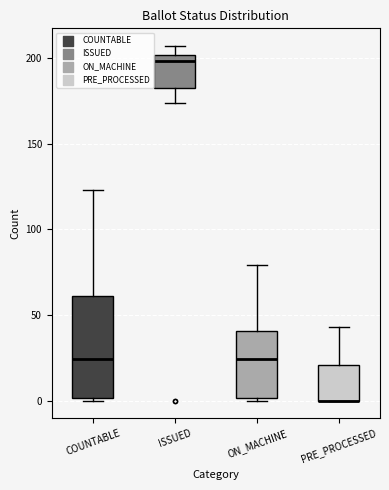

Reading left to right, transcribe this box plot: for each box, give where its median line is, the range the box spans, and where its two whiskers end, as read against the y-axis. The values are not printed on the chart, so give them approximately, as read against the axis.

COUNTABLE: median 25, box 0 to 60, whiskers 0 to 125
ISSUED: median 200 (just below the box's upper edge), box 180 to 200, whiskers 175 to 205
ON_MACHINE: median 25, box 0 to 40, whiskers 0 to 80
PRE_PROCESSED: median 0 (drawn on the box's lower edge), box 0 to 20, whiskers 0 to 45